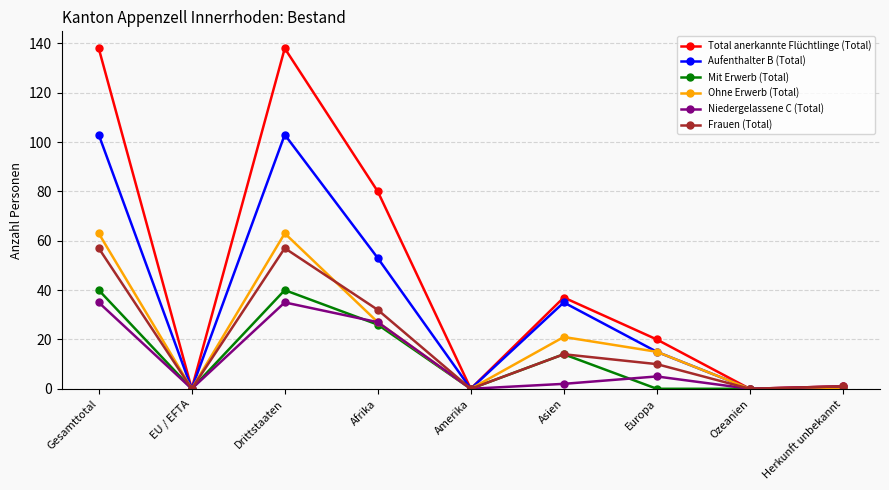

What is the highest value of the Ohne Erwerb (Total) series?

63